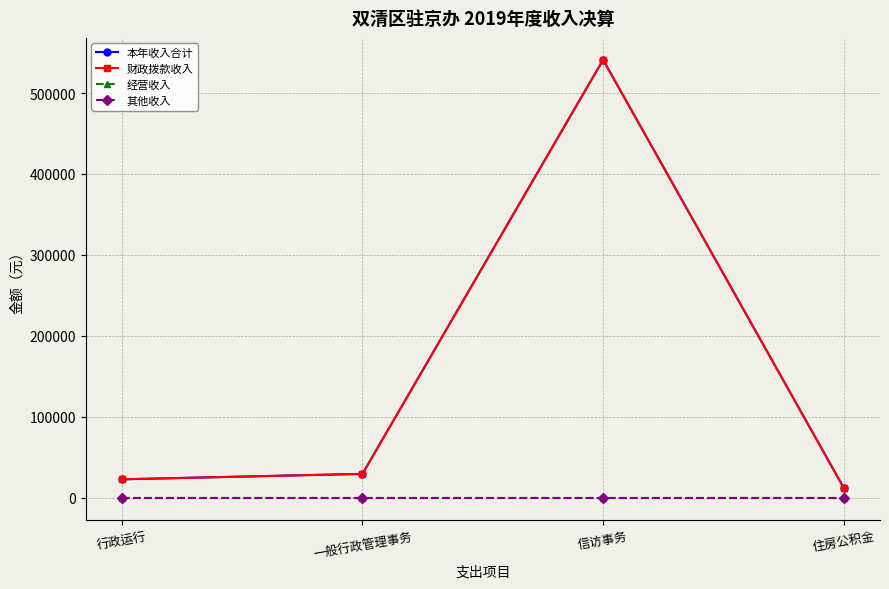

Is this an area chart (filled region under the line)?

No